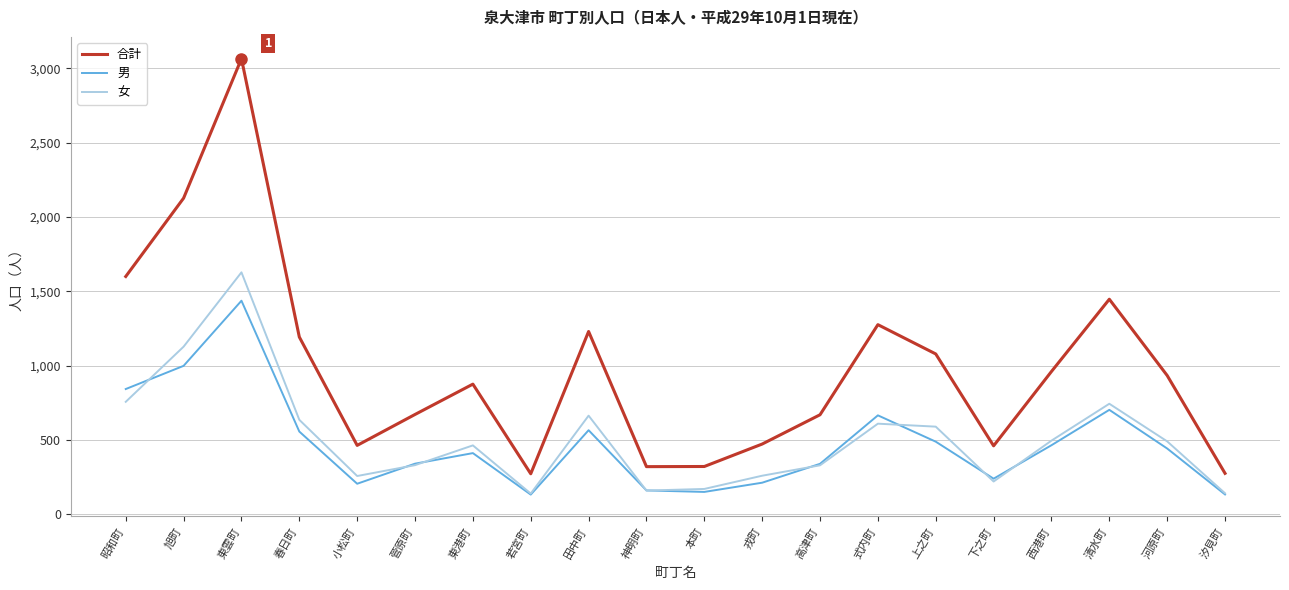

At which category is the sum across all series the highest?

東雲町